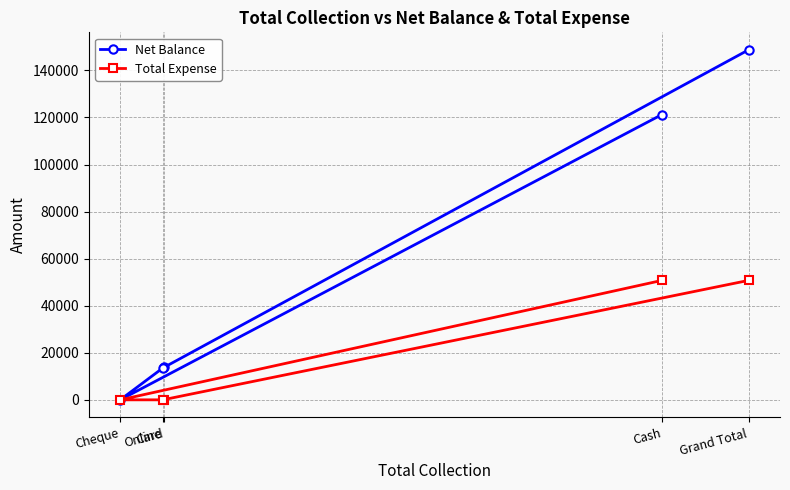

At which category is the sum across all series the highest?

Grand Total